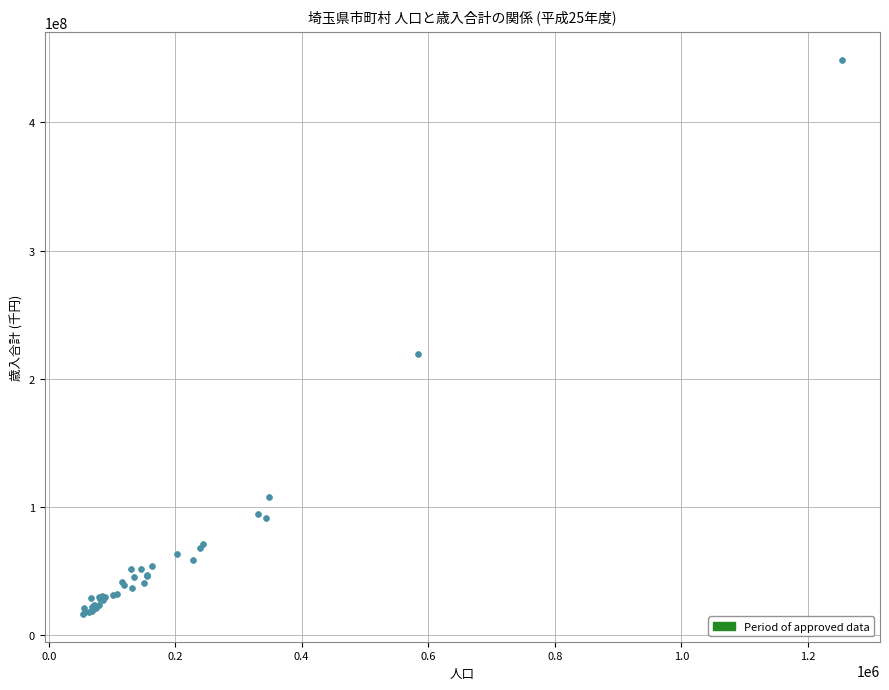

What Y value in the scatter plot is closest to 232780987?

219239830